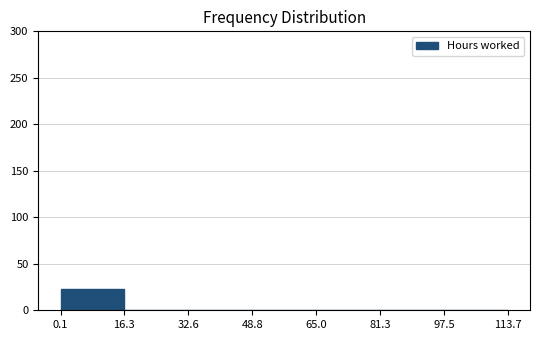

Over which range of the x-axis is the bar tallest?

0.1 to 16.3